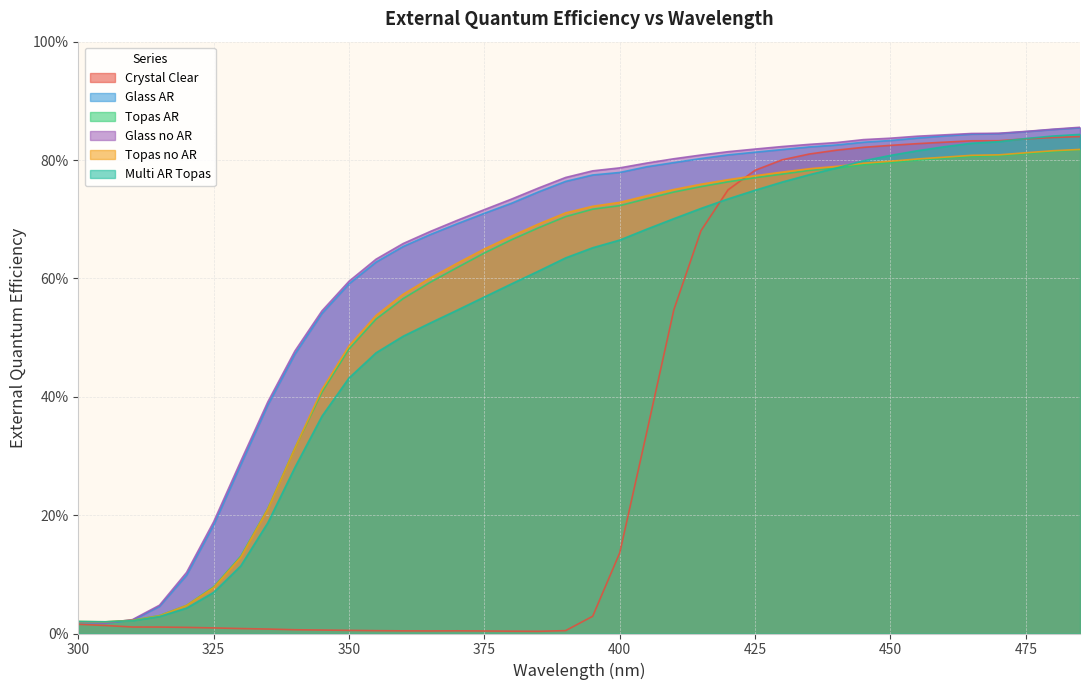

At which label does Multi AR Topas reach its minimum?

305